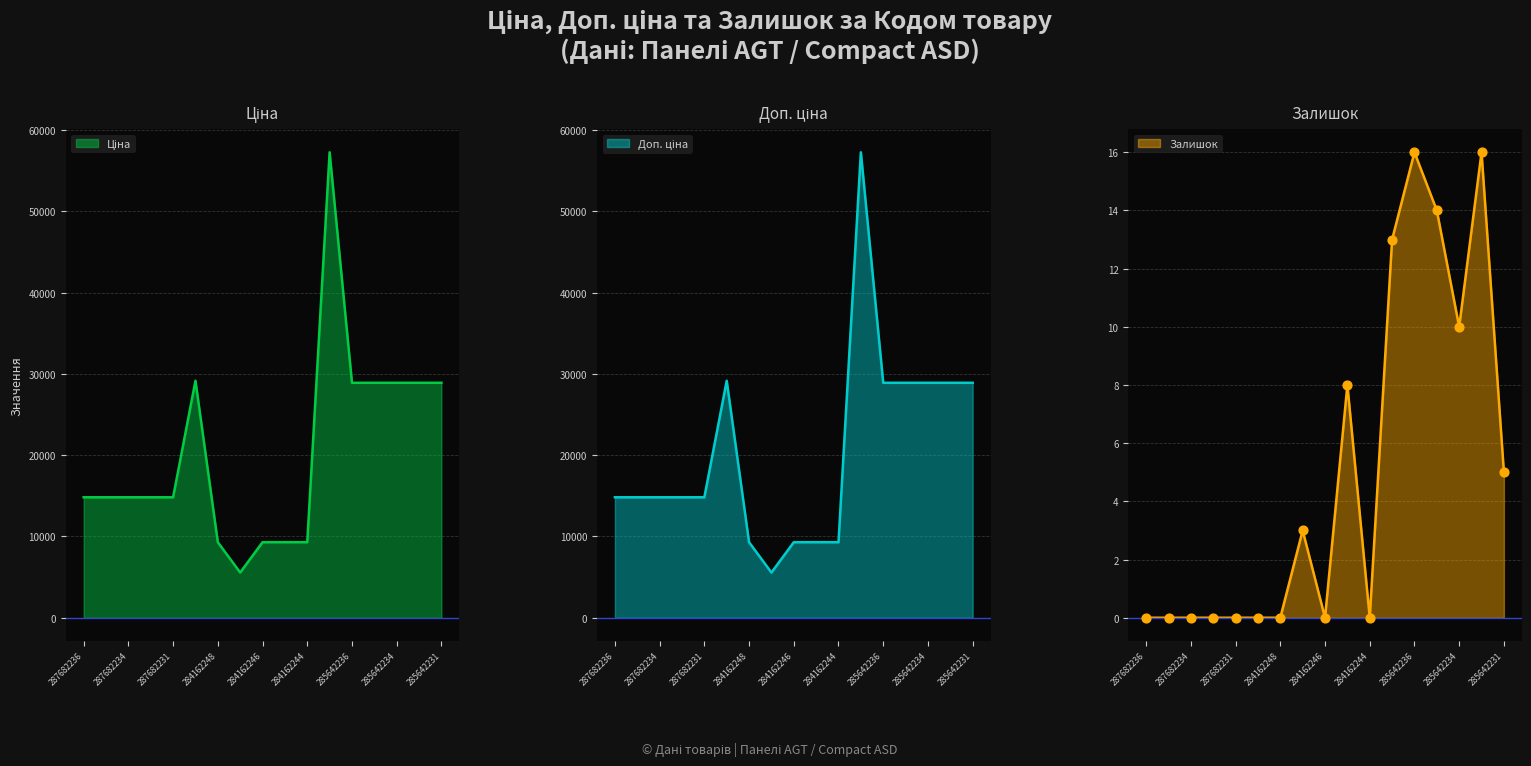

What is the total value across all series at 285642231?

57808.3